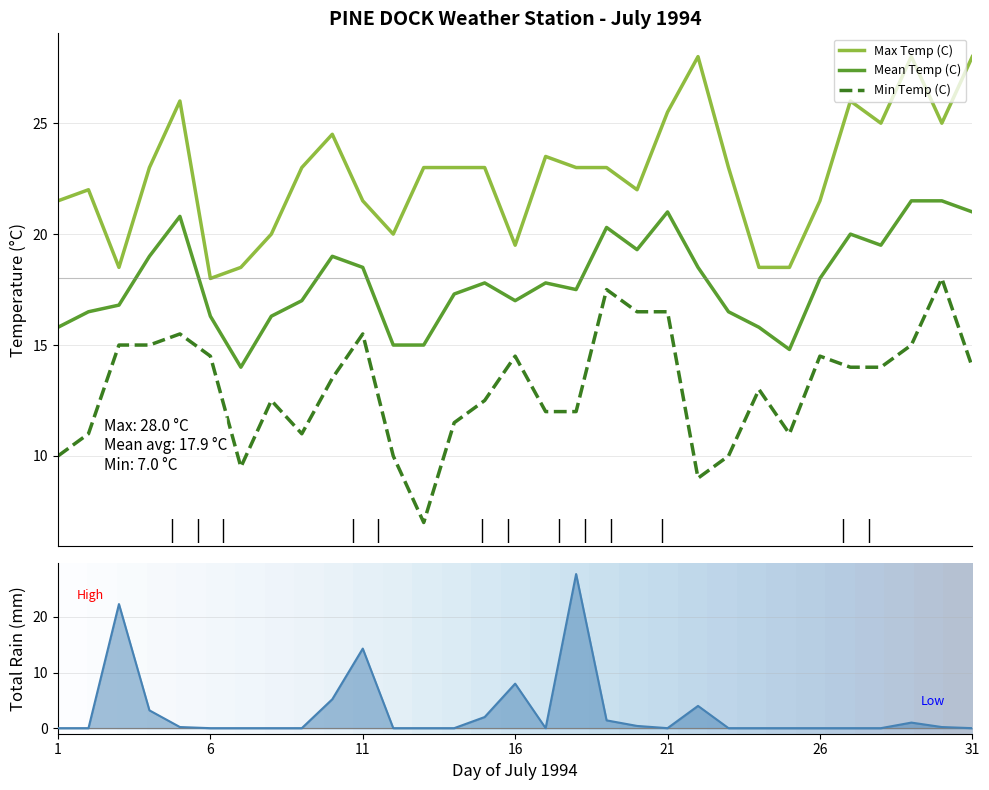

True or false: Max Temp (C) has a value of 11.1 at 26.

False